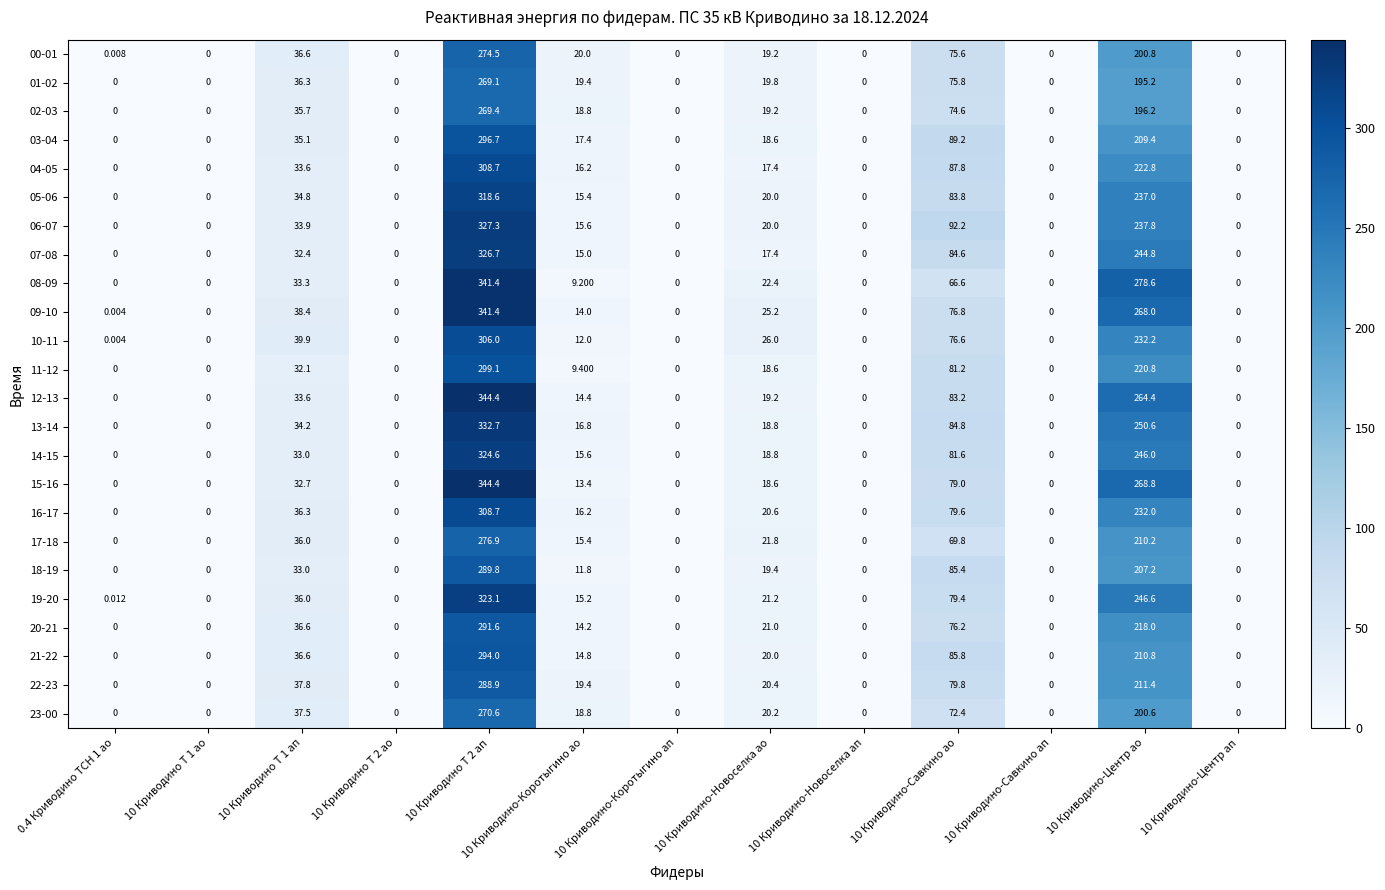

How many series are shown in this chart?

24